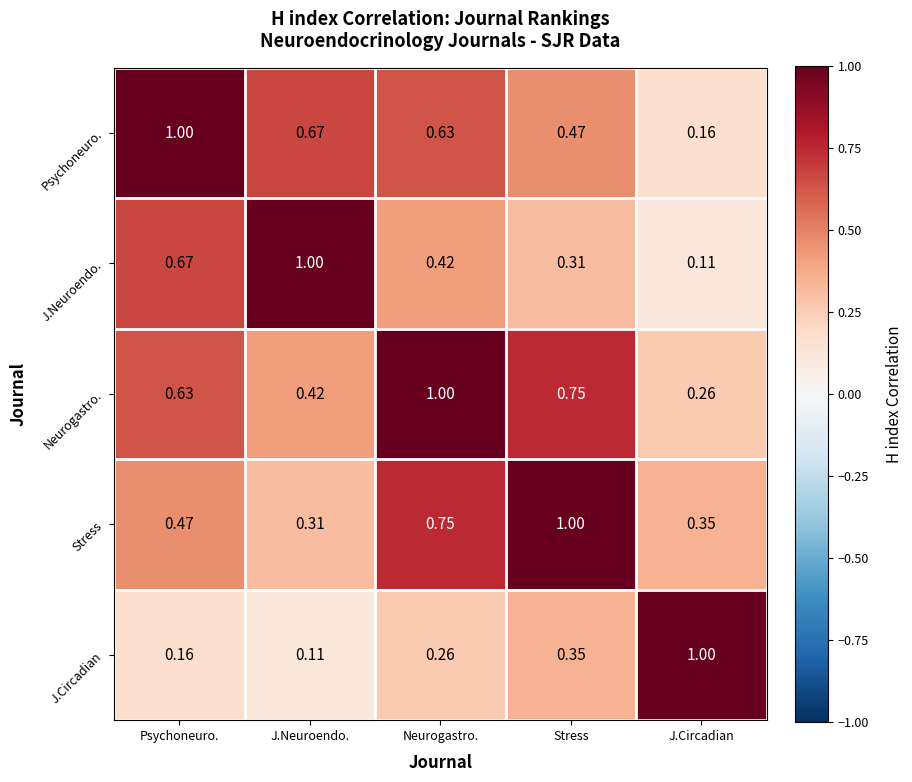

Which series has the largest total across all categories?

Neurogastro.